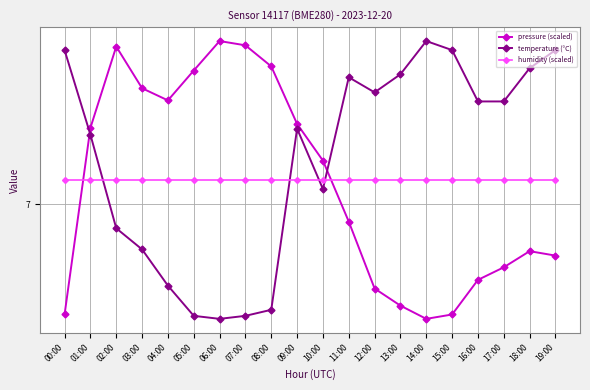

What is the spread (max minus min) of values at 01:00?

0.2